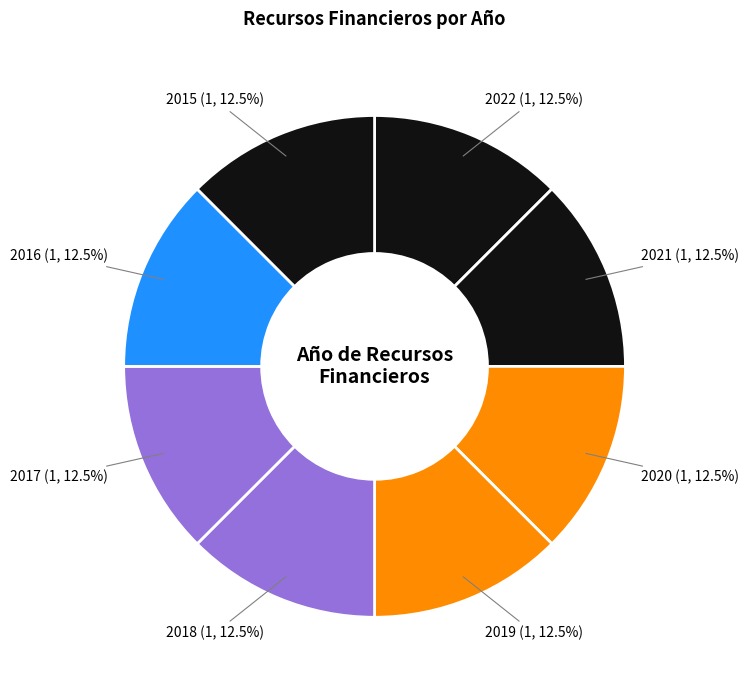

Count the number of slices in the pie.

8